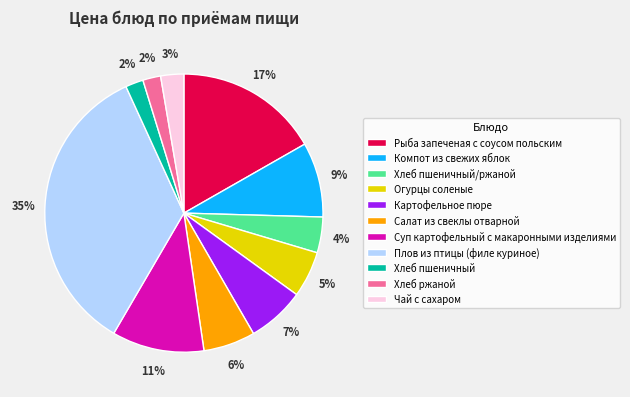

How many slices are in this pie chart?

11